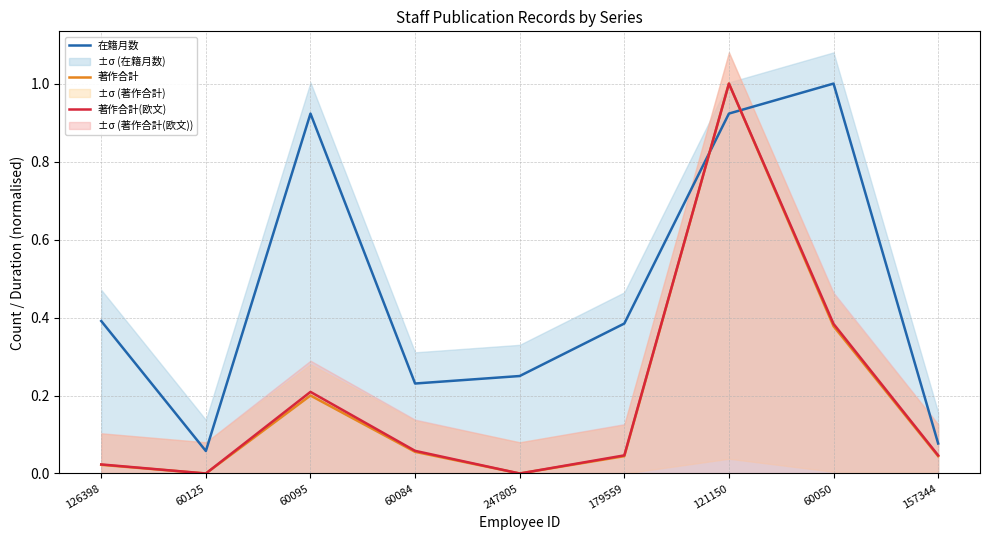

List the labels in order of 著作合計(欧文) value, smallest first.

60125, 247805, 126398, 179559, 157344, 60084, 60095, 60050, 121150